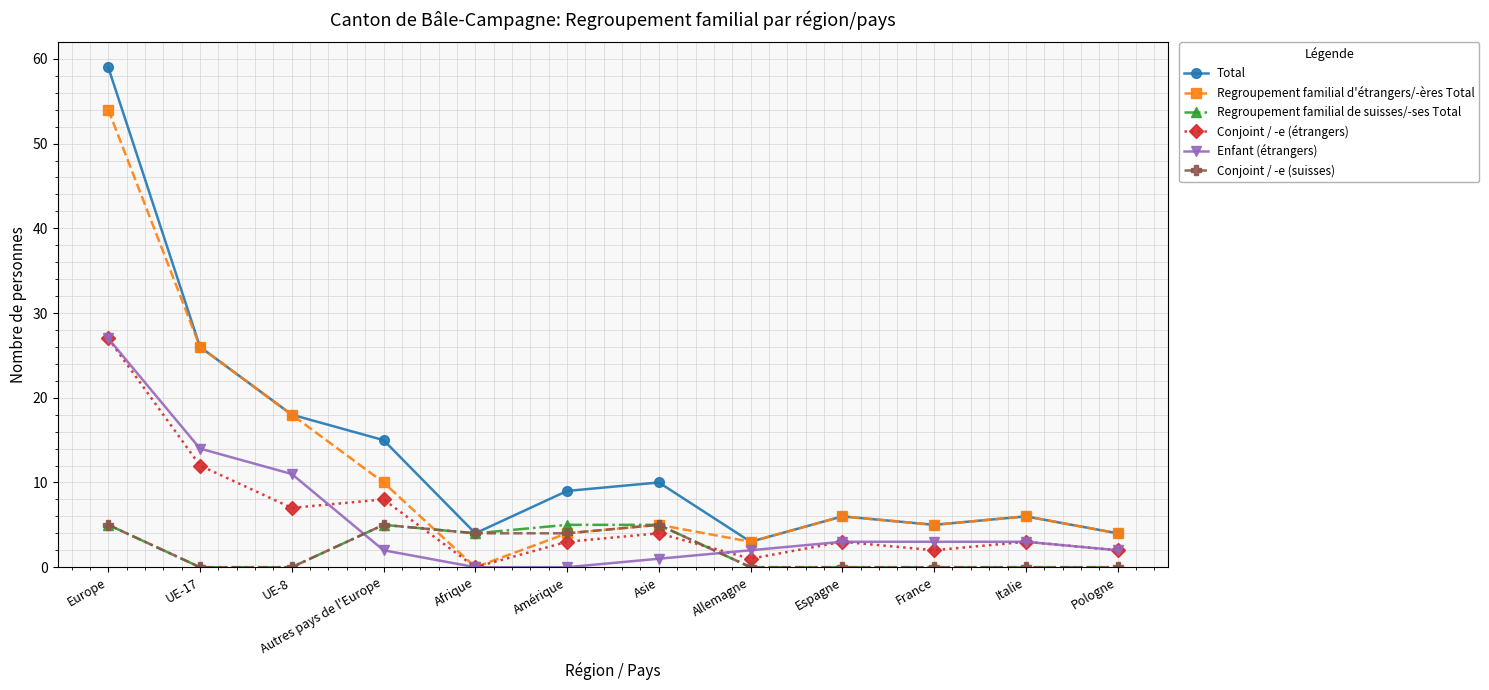

Which series has the largest range (max minus min)?

Total